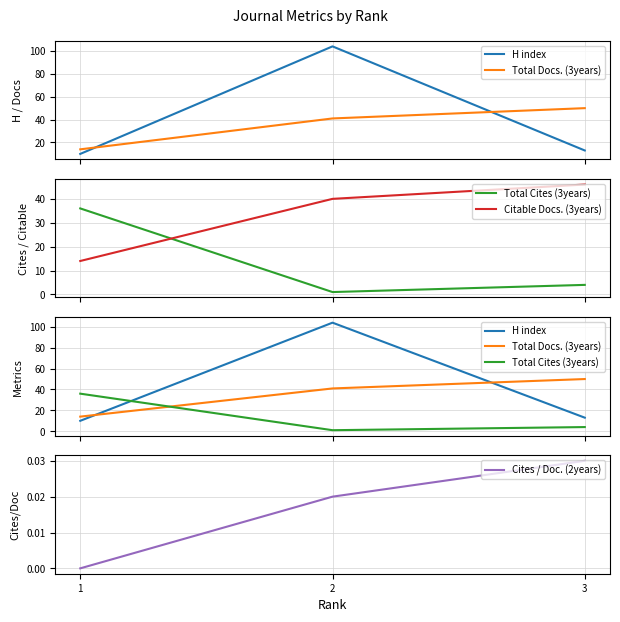

How many lines are shown in the chart?

5